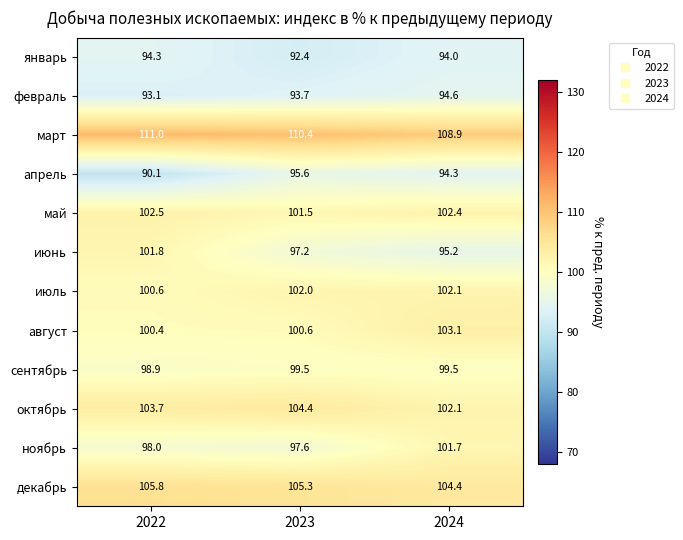

What is the highest value of the март series?

111.0